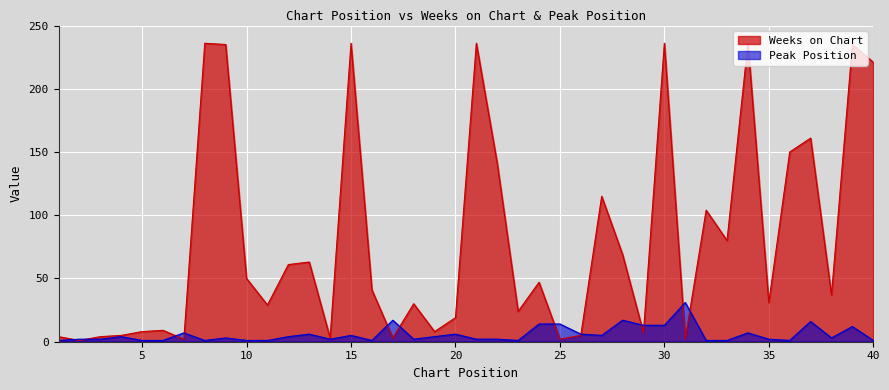

True or false: Peak Position and Weeks on Chart intersect in this chart.

True